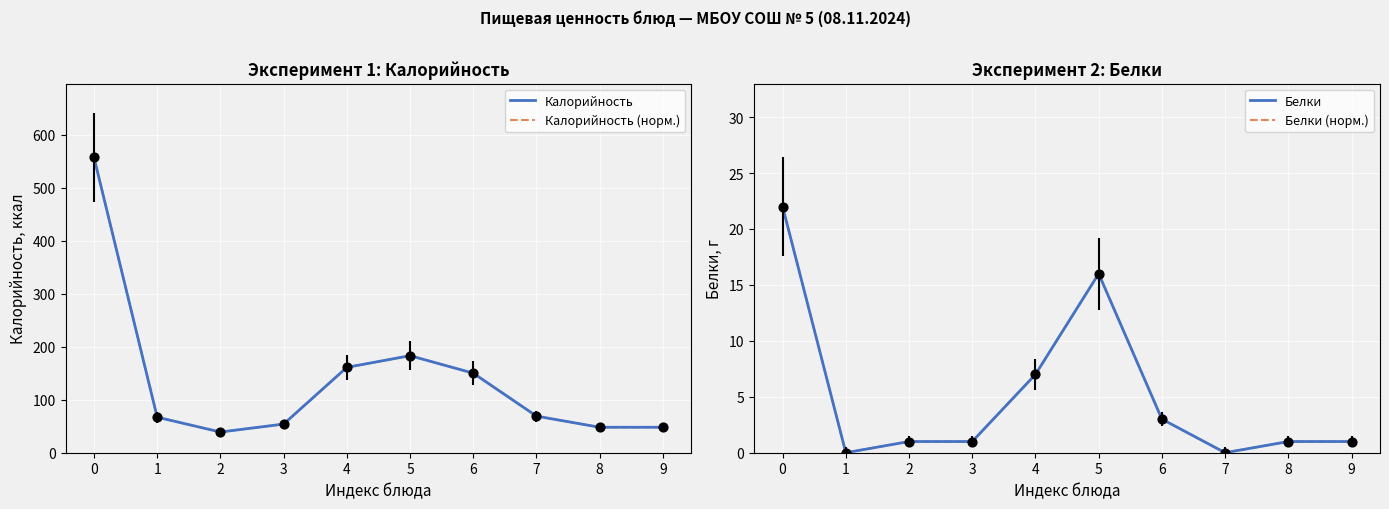

Which series has the largest total across all categories?

Калорийность